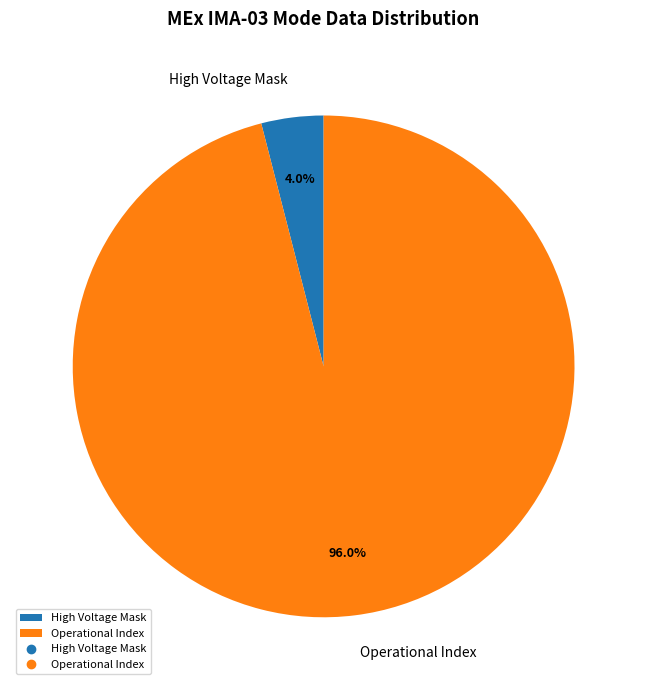

Rank the categories by value from lowest to highest.

High Voltage Mask, Operational Index